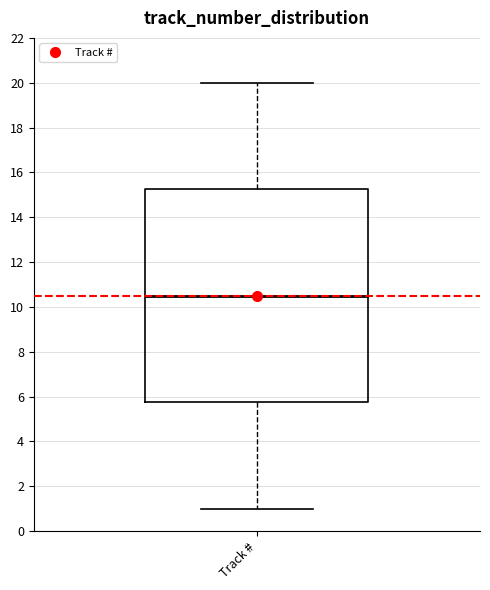

Transcribe this box plot: give where the median line is, the range the box spans, and where the two whiskers end, as read against the y-axis. The values are not printed on the chart, so give them approximately, as read against the axis.

median 10.6, box 5.8 to 15.2, whiskers 1.0 to 20.0